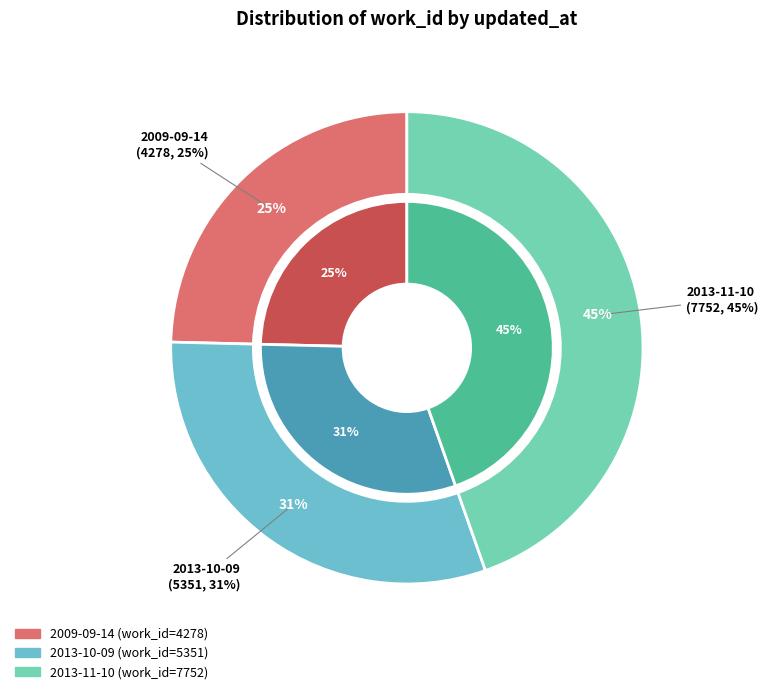

Does any single category account for the majority?

No